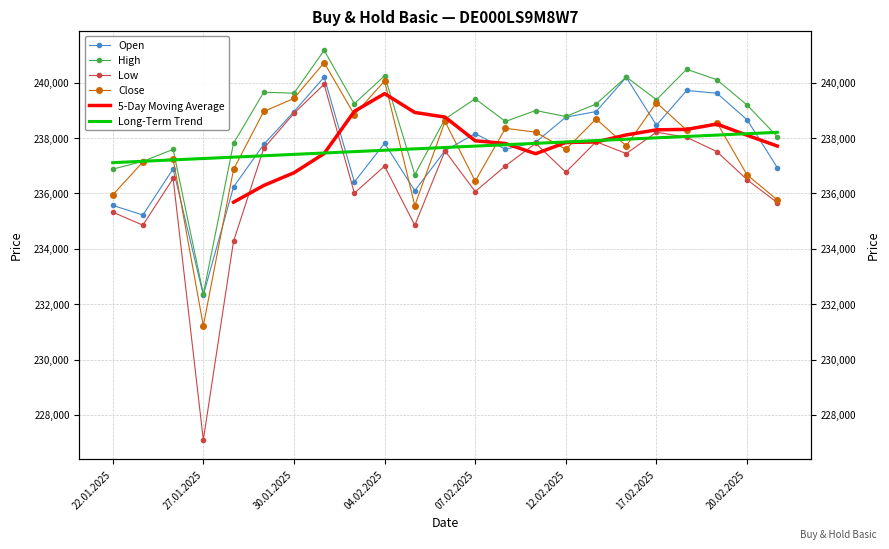

At which category is the sum across all series the highest?

31.01.2025